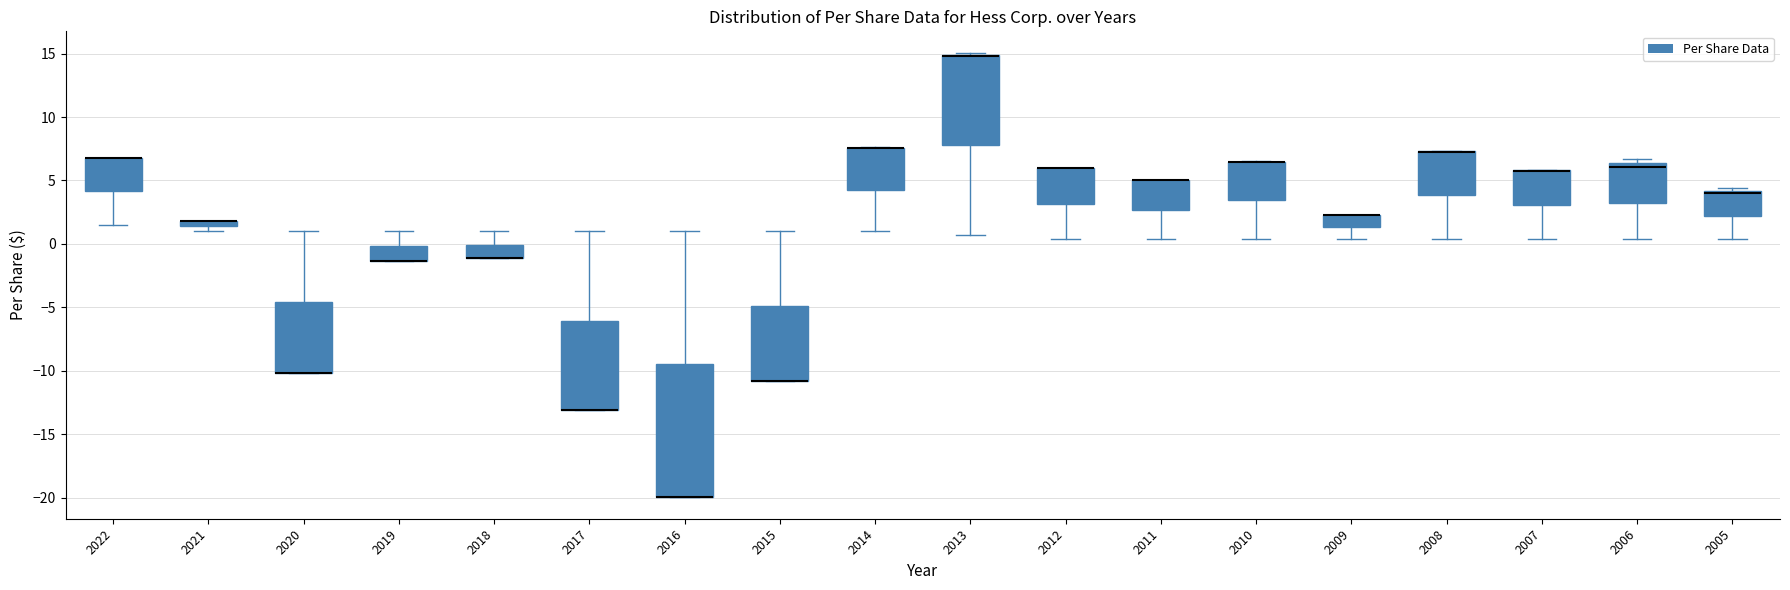

Comparing the boxes themselves (not the whiskers), which one is the tallest?

2016